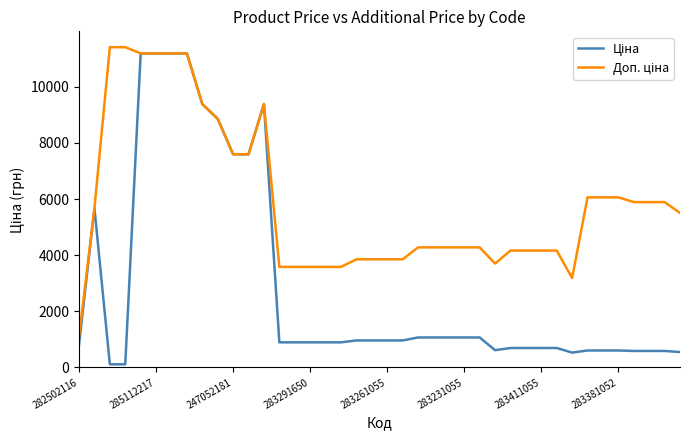

What is the maximum value shown in the chart?

11410.0